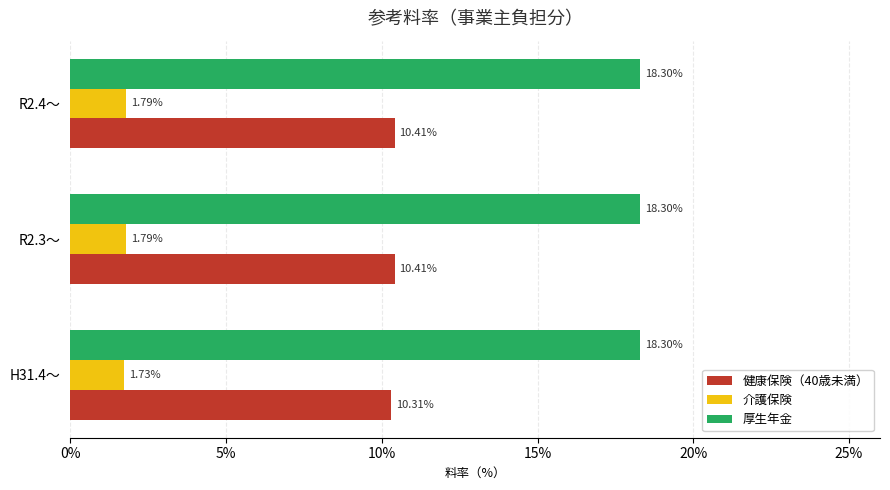

What is the sum of the 健康保険（40歳未満） values at H31.4～ and R2.4～?

20.7